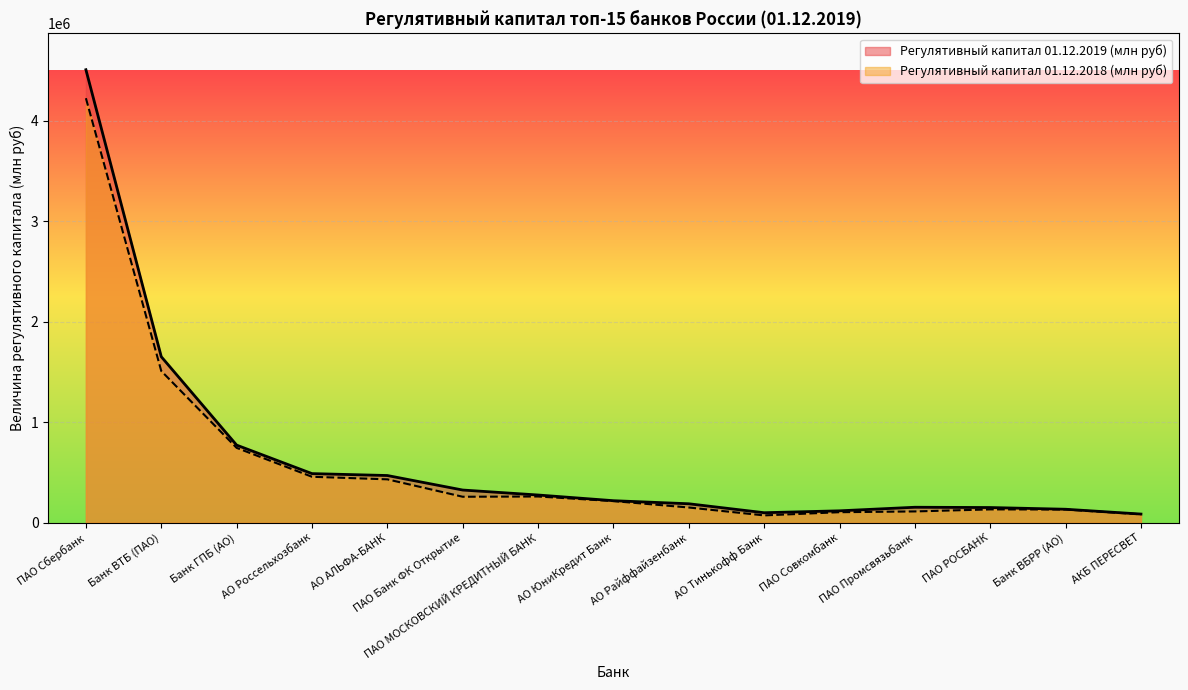

What is the average value of the Регулятивный капитал 01.12.2019 (млн руб) series?

642904.2